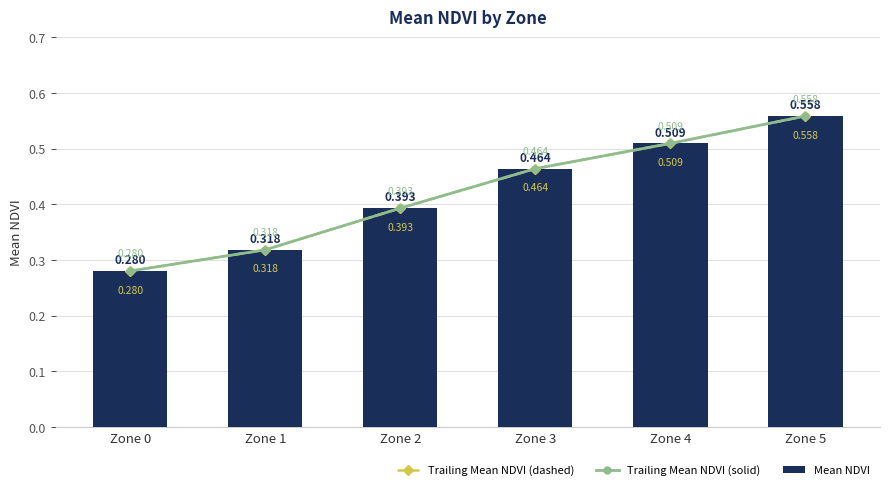

At which label is Trailing Mean NDVI (solid) closest to 0?

Zone 0